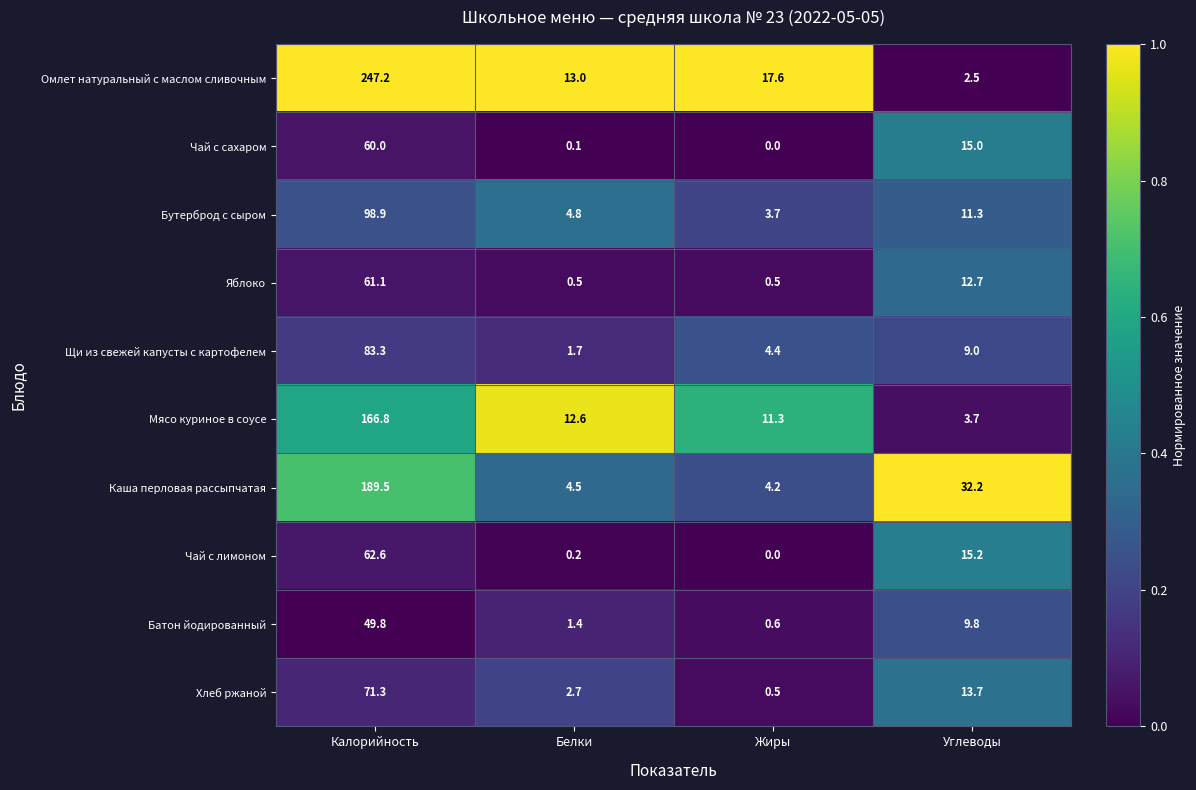

How many distinct data groups are displayed?

10